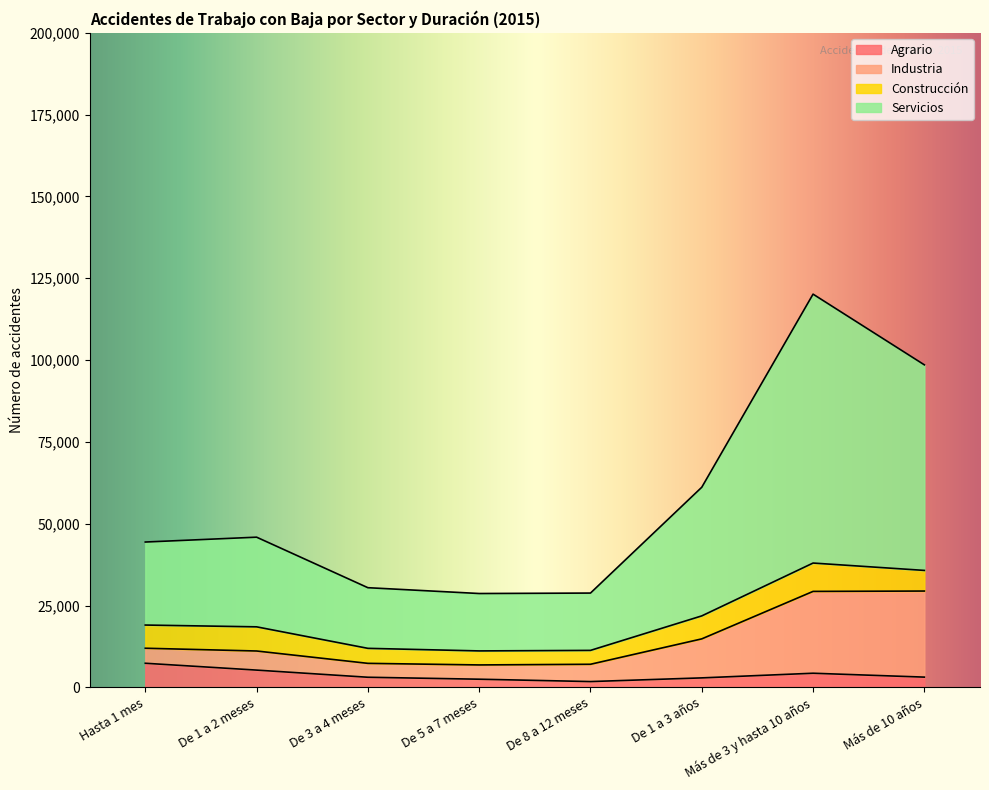

Between De 1 a 2 meses and Más de 3 y hasta 10 años, which is larger?

De 1 a 2 meses